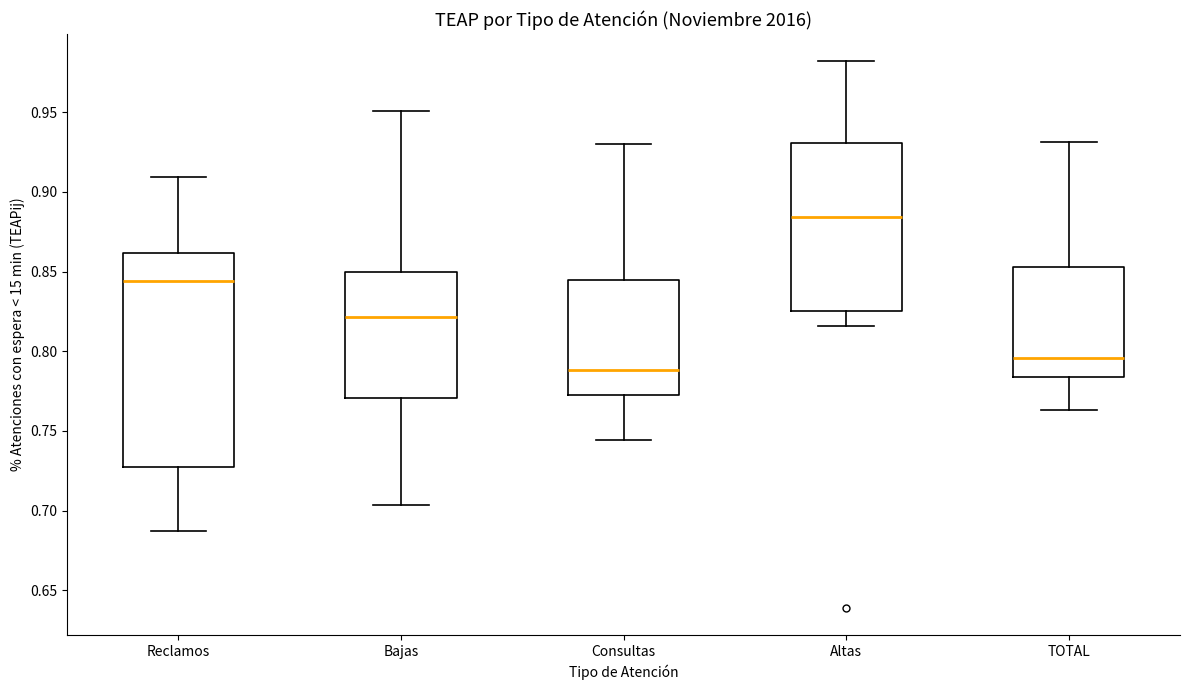

Reading left to right, read every box against the y-axis: the position of its median line, the range the box covers, and the ends of its whiskers. The values are not printed on the chart, so give them approximately, as read against the axis.

Reclamos: median 0.845, box 0.725 to 0.860, whiskers 0.685 to 0.910
Bajas: median 0.820, box 0.770 to 0.850, whiskers 0.705 to 0.950
Consultas: median 0.790, box 0.775 to 0.845, whiskers 0.745 to 0.930
Altas: median 0.885, box 0.825 to 0.930, whiskers 0.815 to 0.980
TOTAL: median 0.795, box 0.785 to 0.855, whiskers 0.765 to 0.930